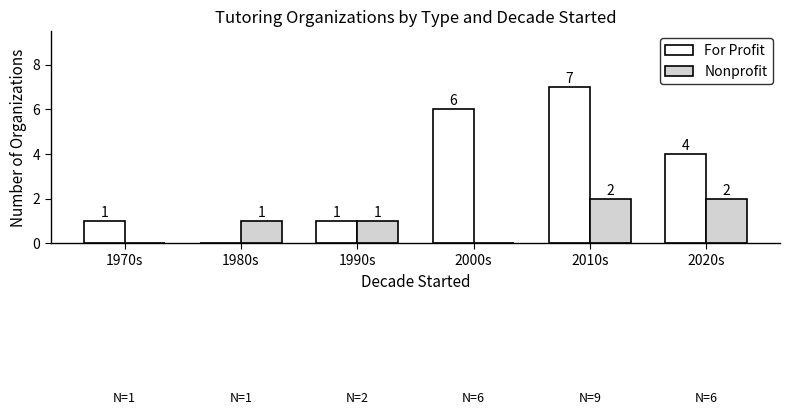

What is the sum of all For Profit values?

19